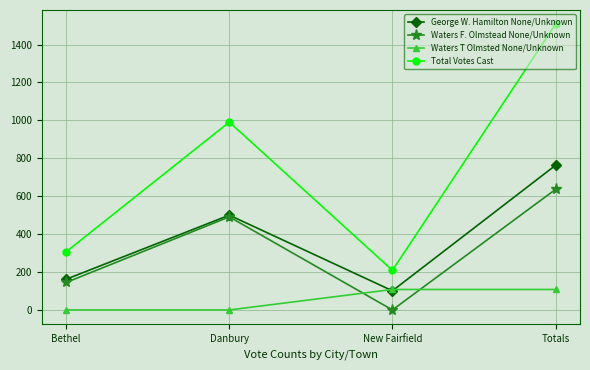

Reading left to right, extract all data points from this chart.

George W. Hamilton None/Unknown: 162	500	101	763
Waters F. Olmstead None/Unknown: 145	491	0	636
Waters T Olmsted None/Unknown: 0	0	108	108
Total Votes Cast: 307	991	209	1507